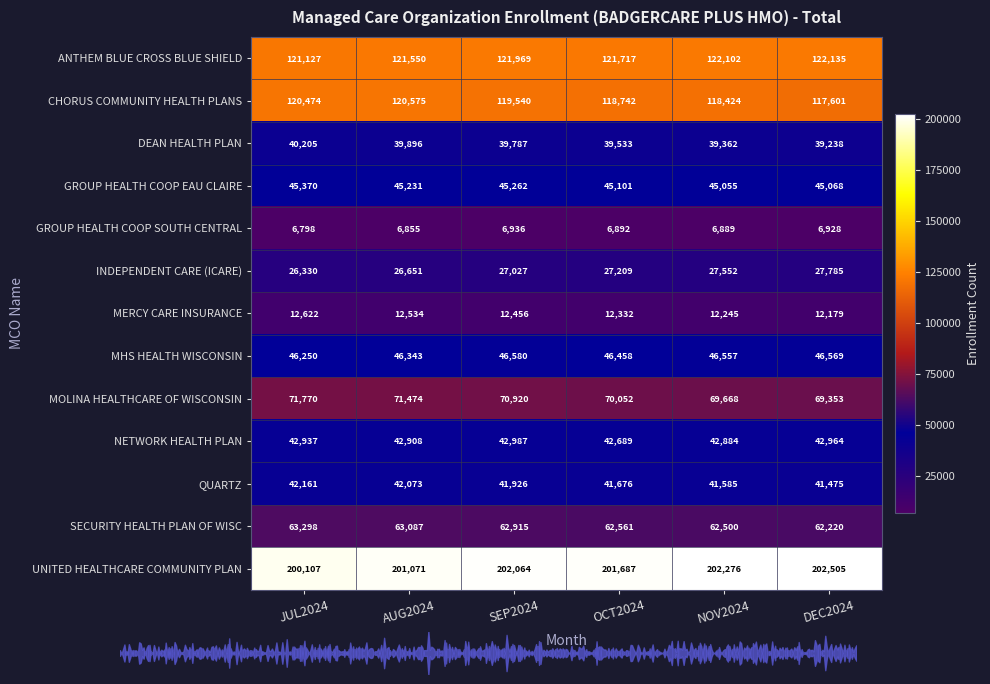

Count the number of data series in this chart.

13